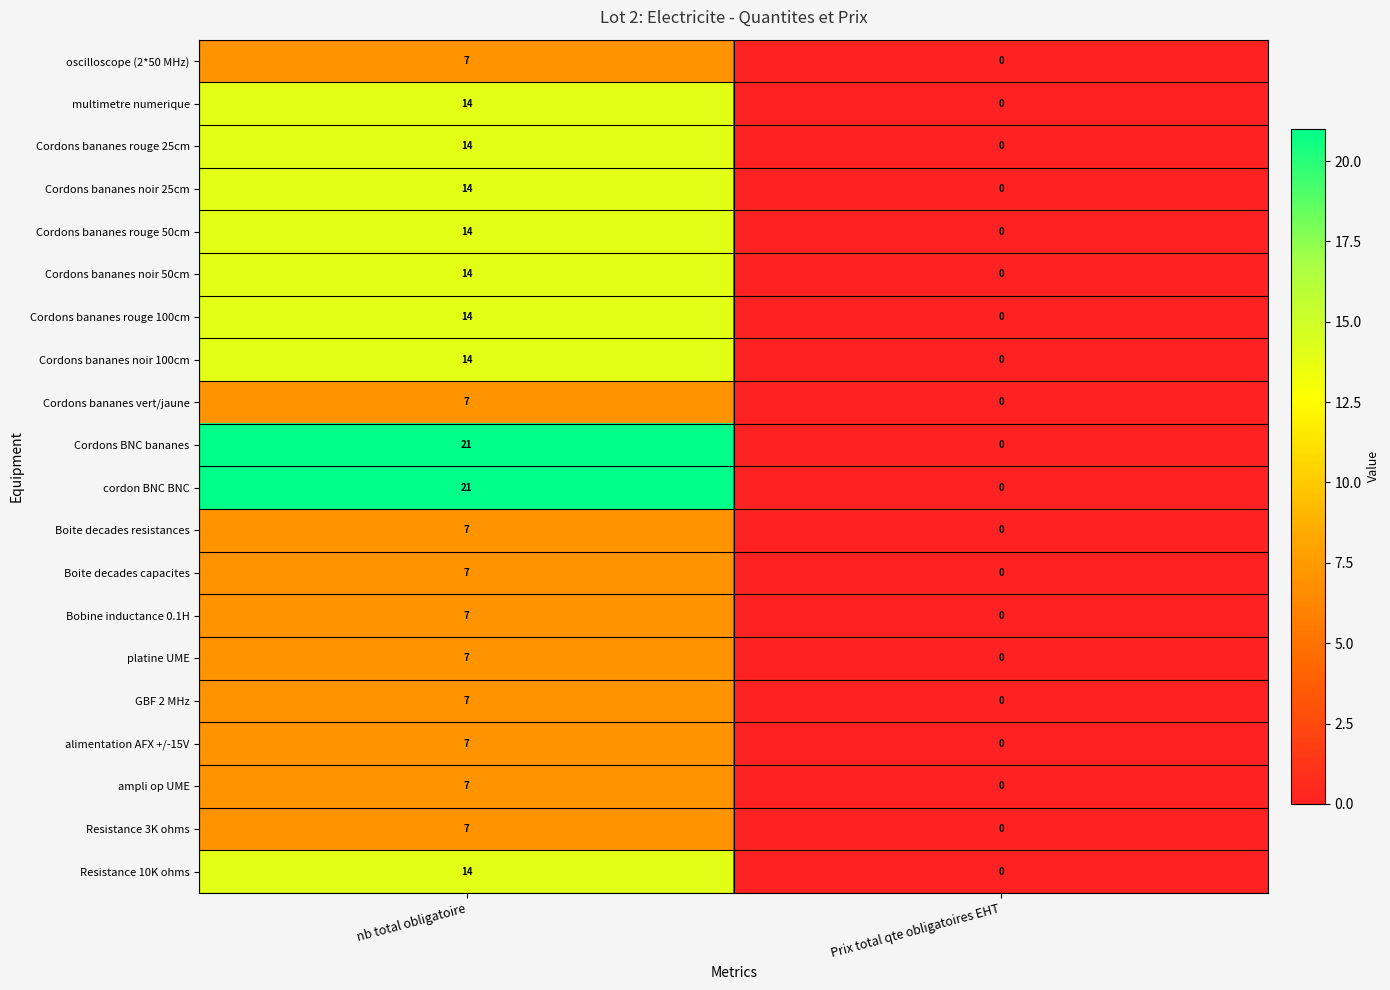

Which category has the lowest value across all series?

Prix total qte obligatoires EHT